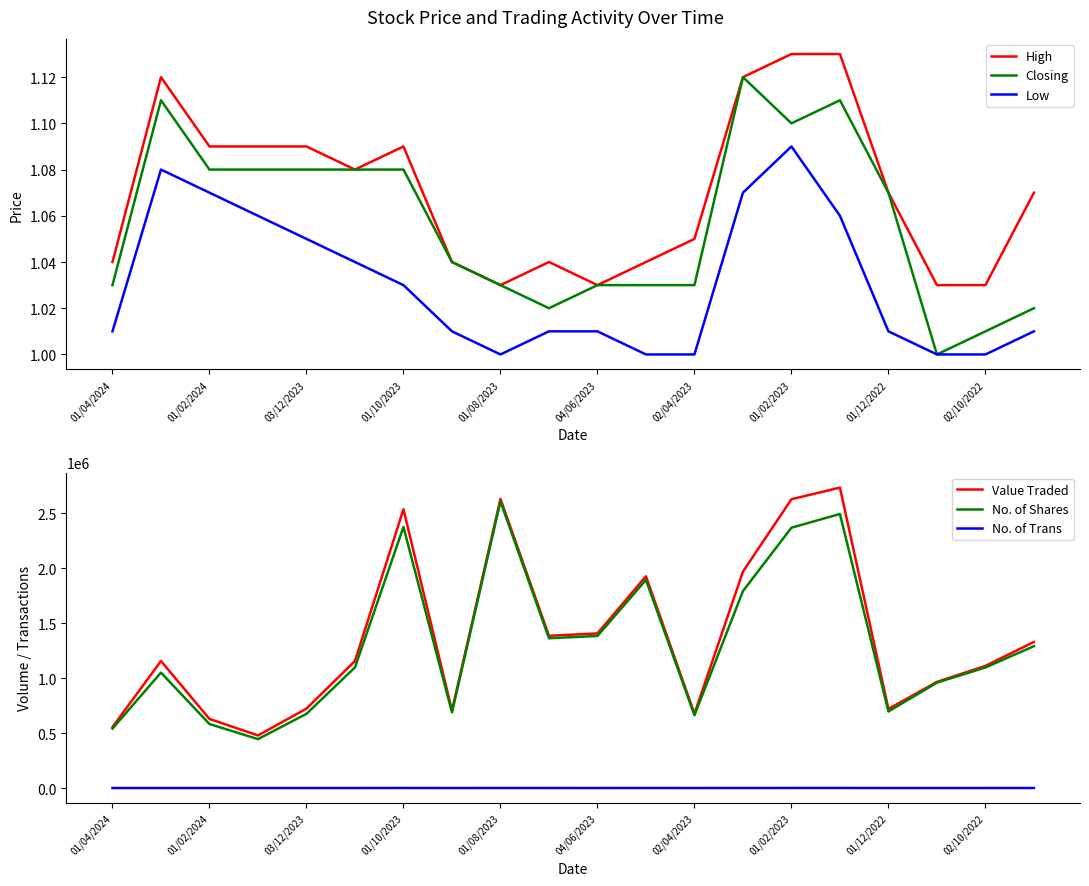

True or false: High and Low intersect in this chart.

False